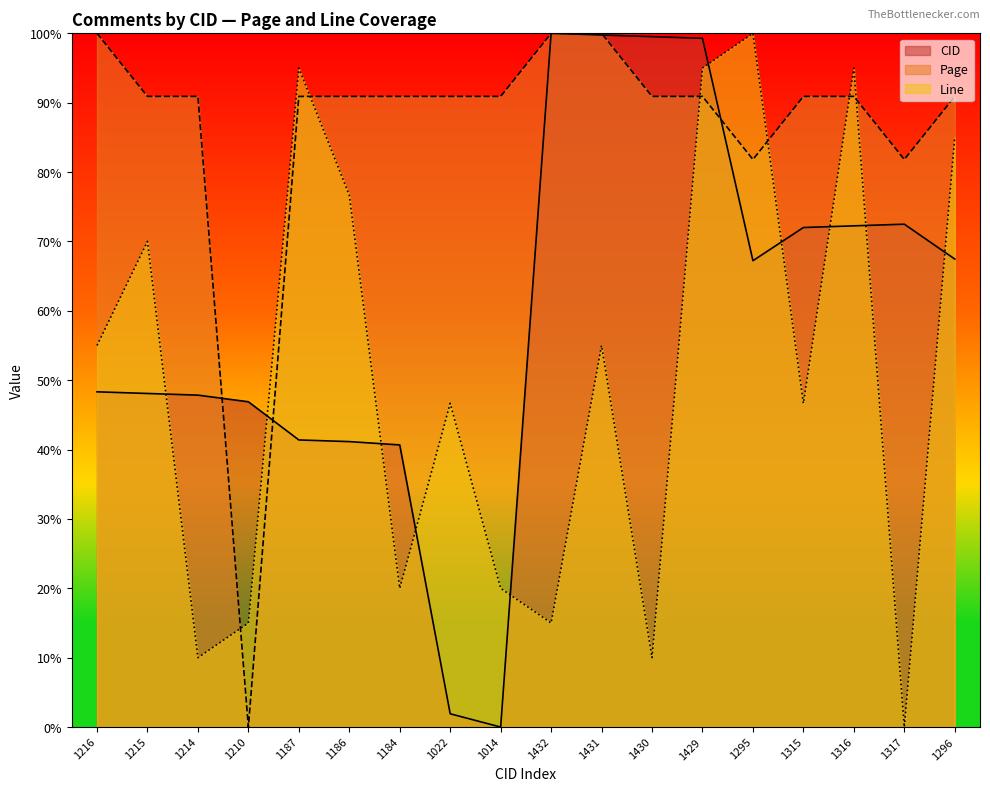

What is the label of the 6th point from the left?

1186